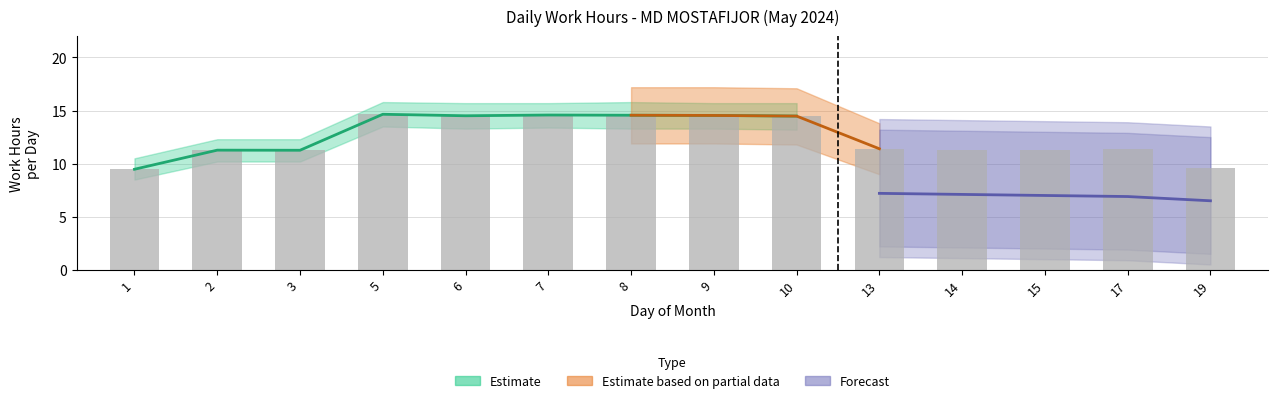

List the labels in order of value, largest first.

5, 7, 8, 9, 6, 10, 13, 17, 14, 15, 2, 3, 19, 1